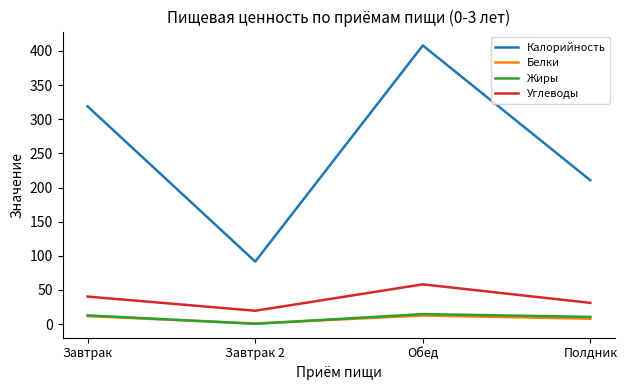

At which label does Жиры reach its minimum?

Завтрак 2